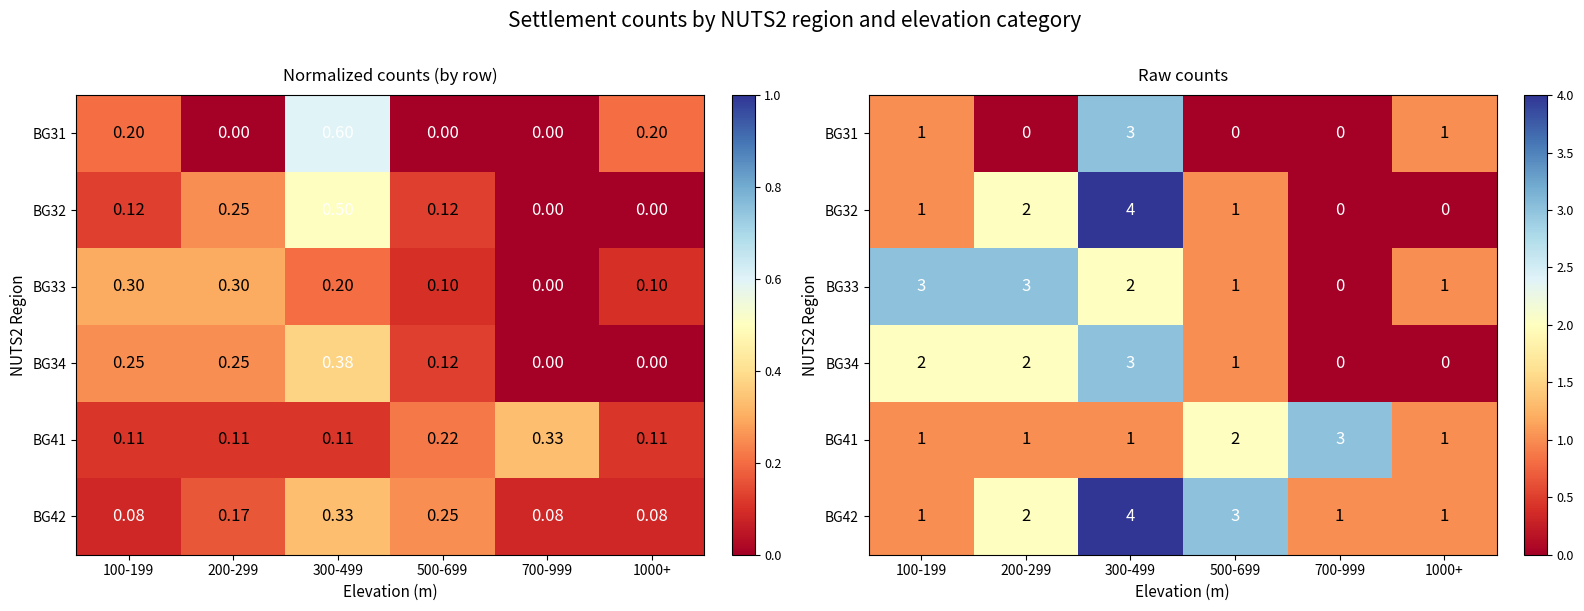

Rank the series at 100-199 from lowest to highest value.

BG31, BG32, BG41, BG42, BG34, BG33